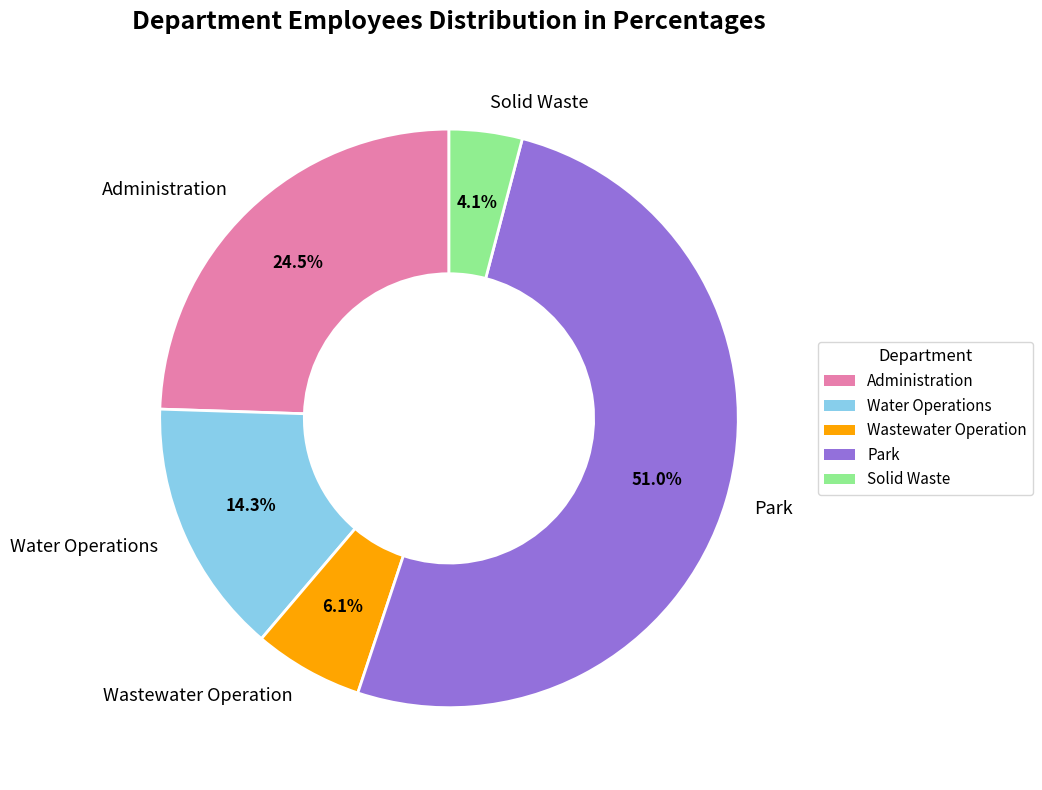

How many slices are in this pie chart?

5